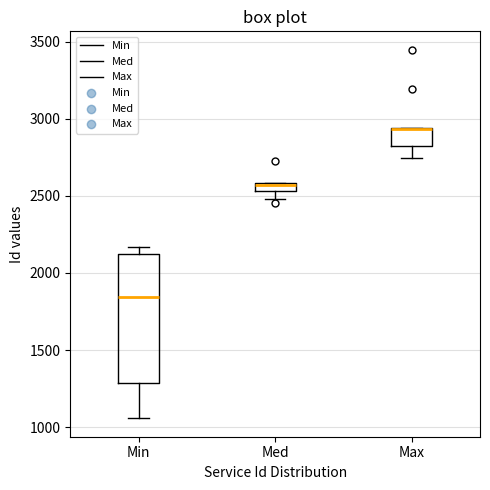

Where is the upper edge of the box for Max on the y-axis? The values are not printed on the chart, so give them approximately, as read against the axis.

2950